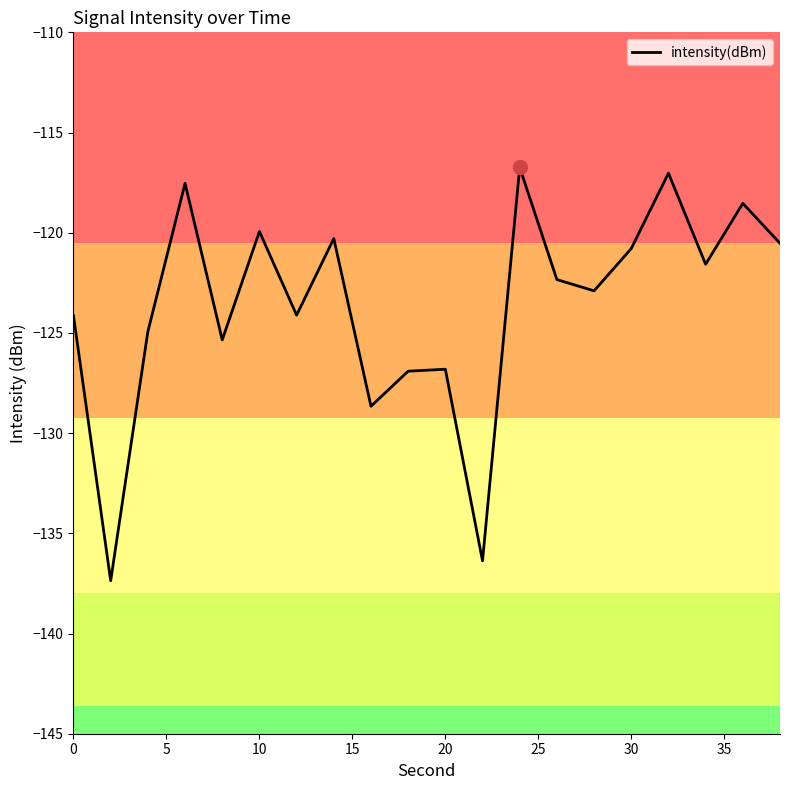

What is the average value?

-123.6